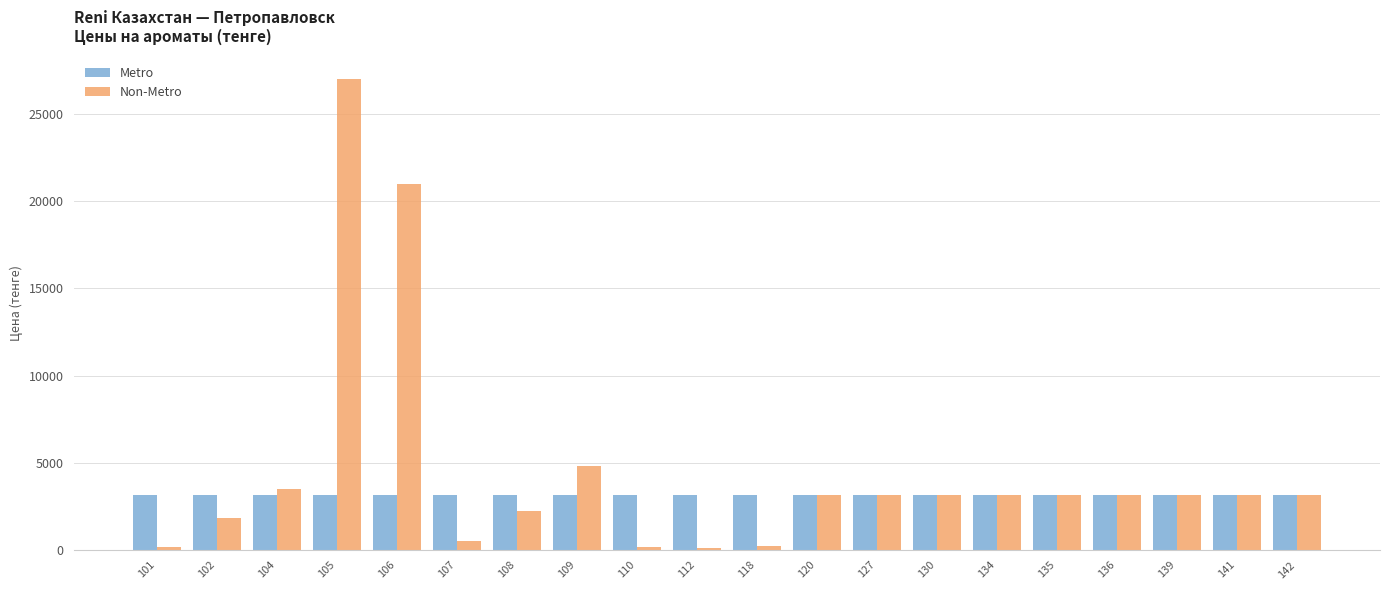

Rank the series by their average value, from highest to lowest.

Non-Metro, Metro